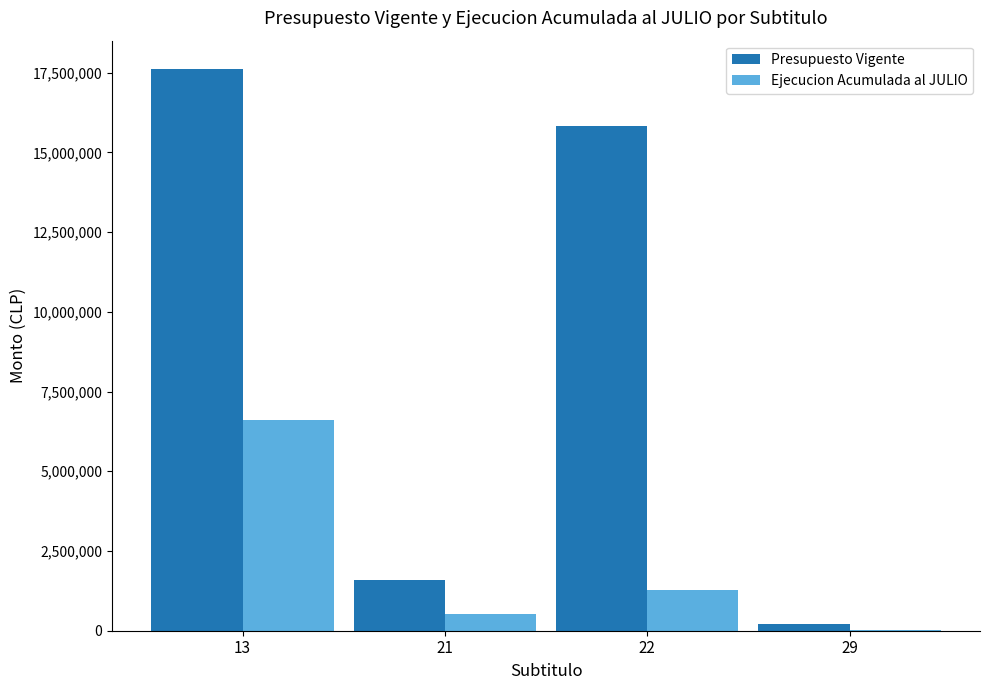

What is the maximum value for Ejecucion Acumulada al JULIO?

6599556